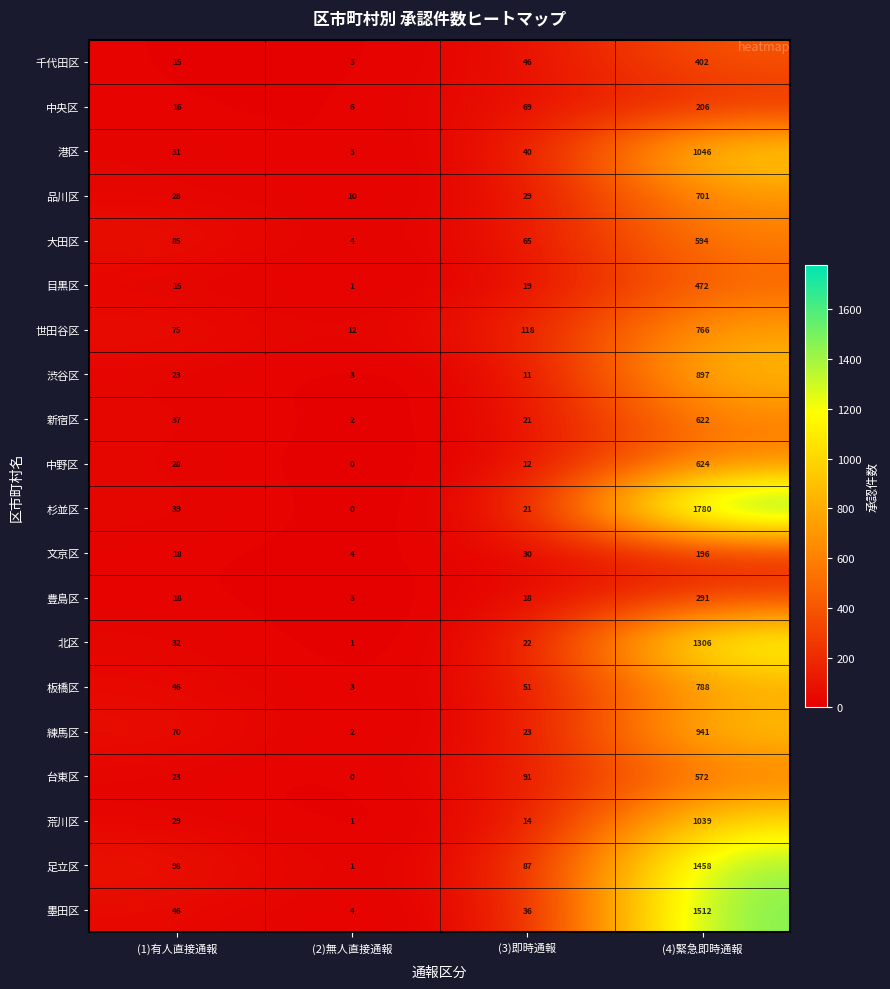

What is the total value across all series at (4)緊急即時通報?

16213